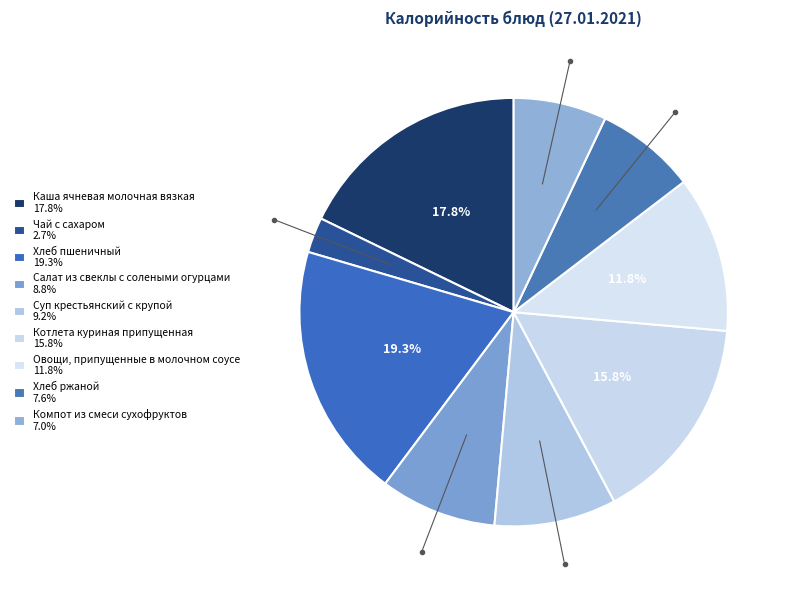

Does Компот из смеси сухофруктов represent more than half of the total?

No